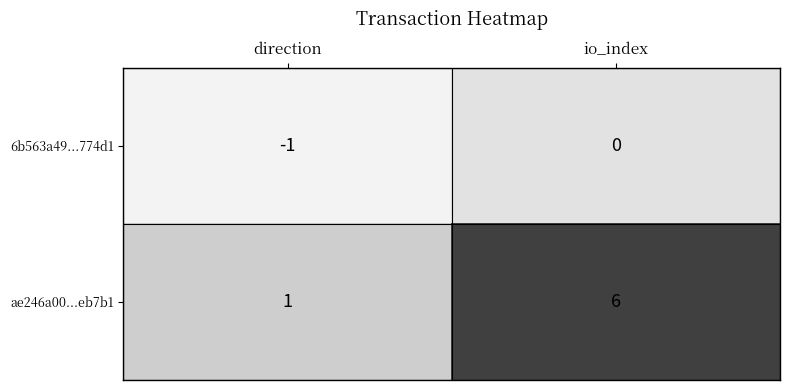

What is the difference between the maximum and minimum values in the ae246a00...eb7b1 series?

5